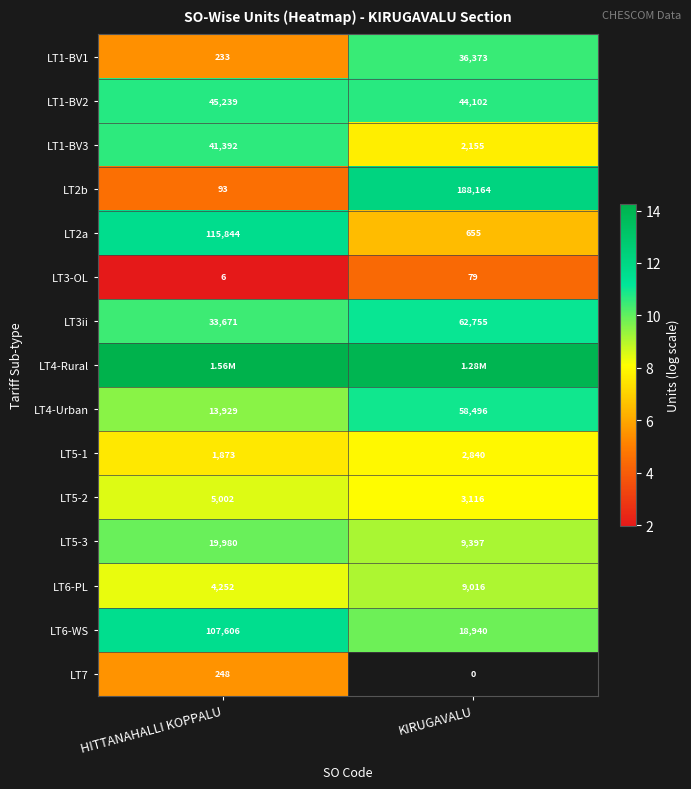

Which label corresponds to the largest value in the chart?

HITTANAHALLI KOPPALU